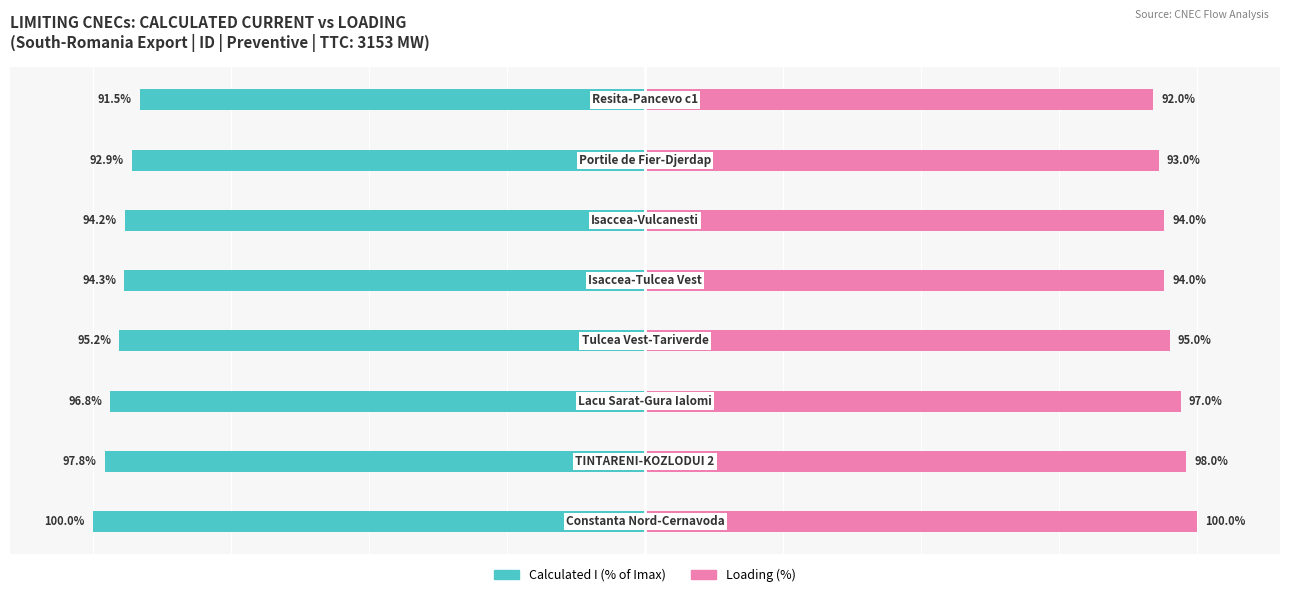

True or false: Calculated I (% of Imax) has a value of -32.9 at 2.

False